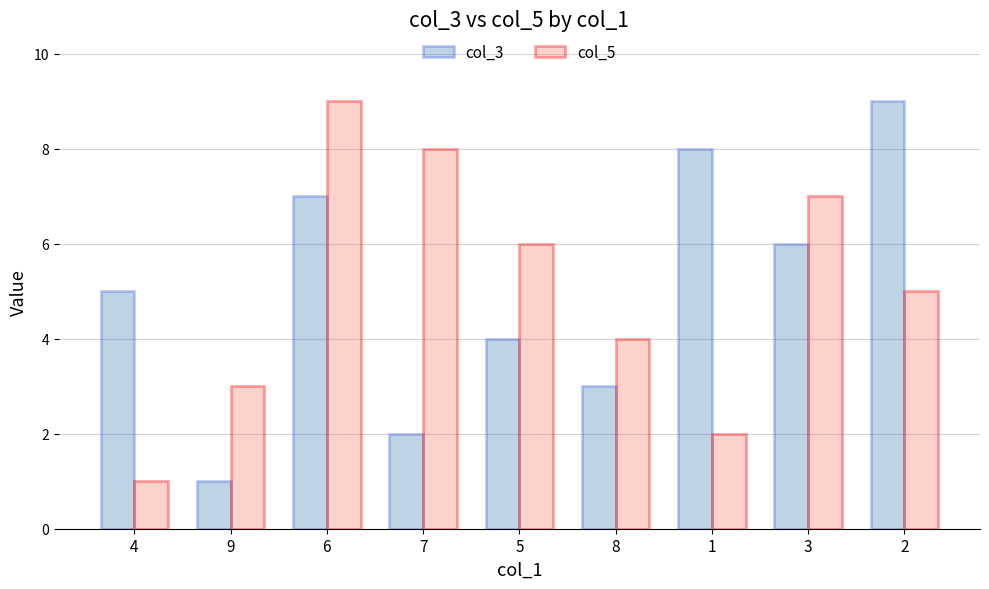

The value of col_3 at 8 is 3. True or false?

True